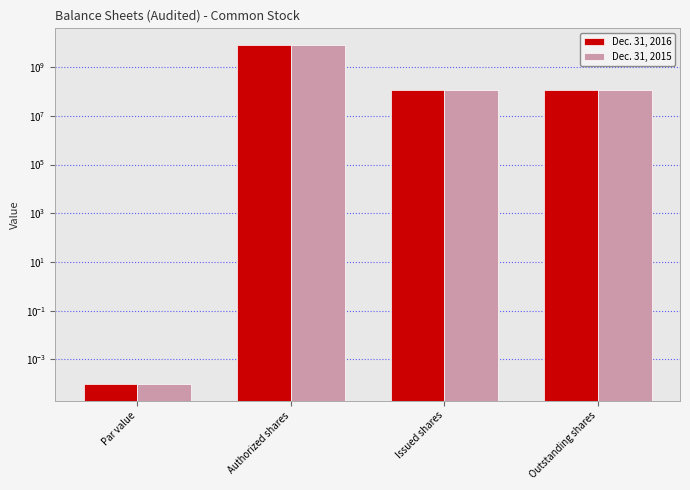

Rank the categories by Dec. 31, 2015 value from lowest to highest.

Par value, Issued shares, Outstanding shares, Authorized shares